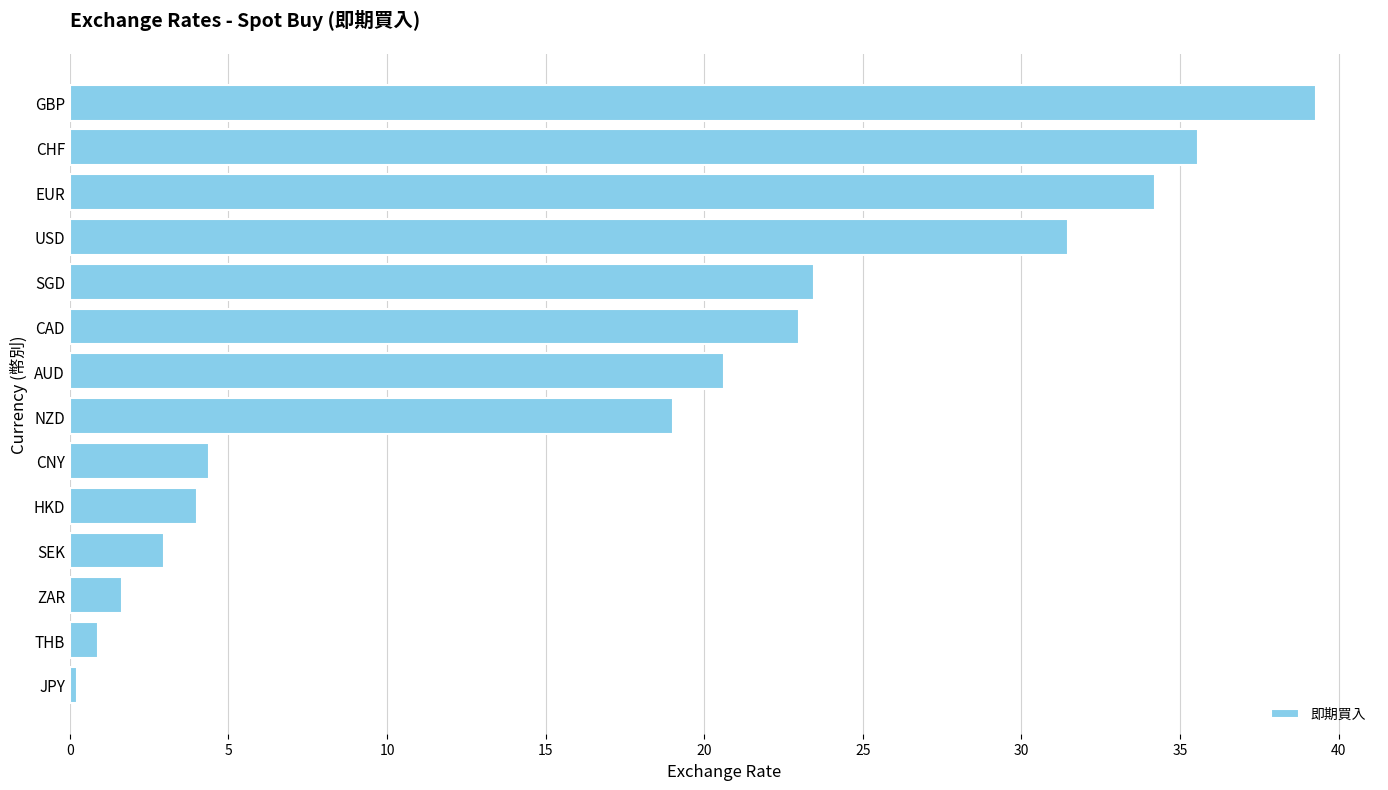

Which category has the highest value across all series?

GBP